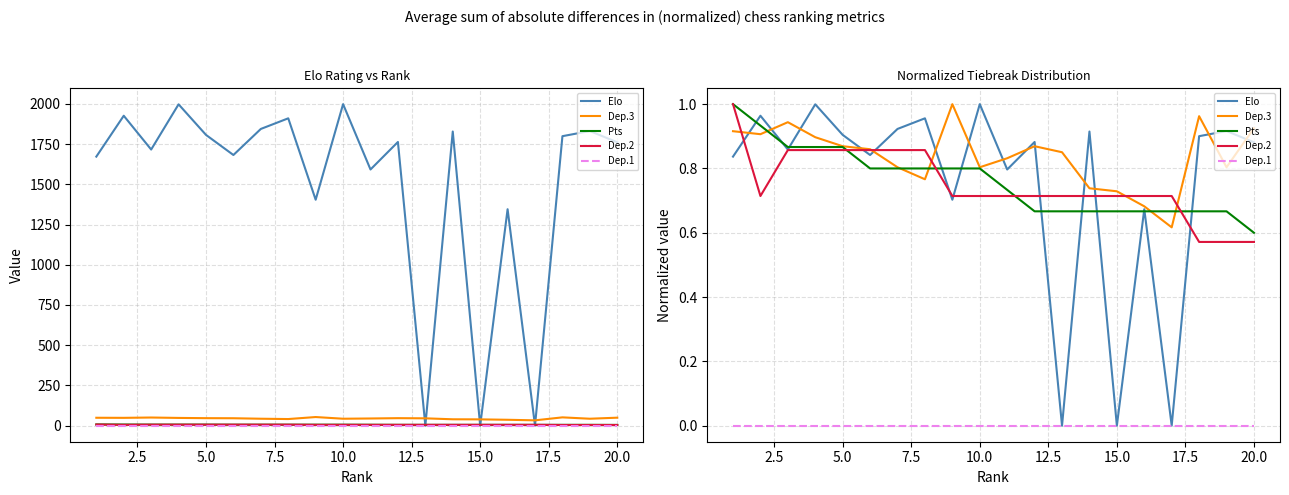

Is it true that Dep.3 equals 0.5 at 20.0?

False